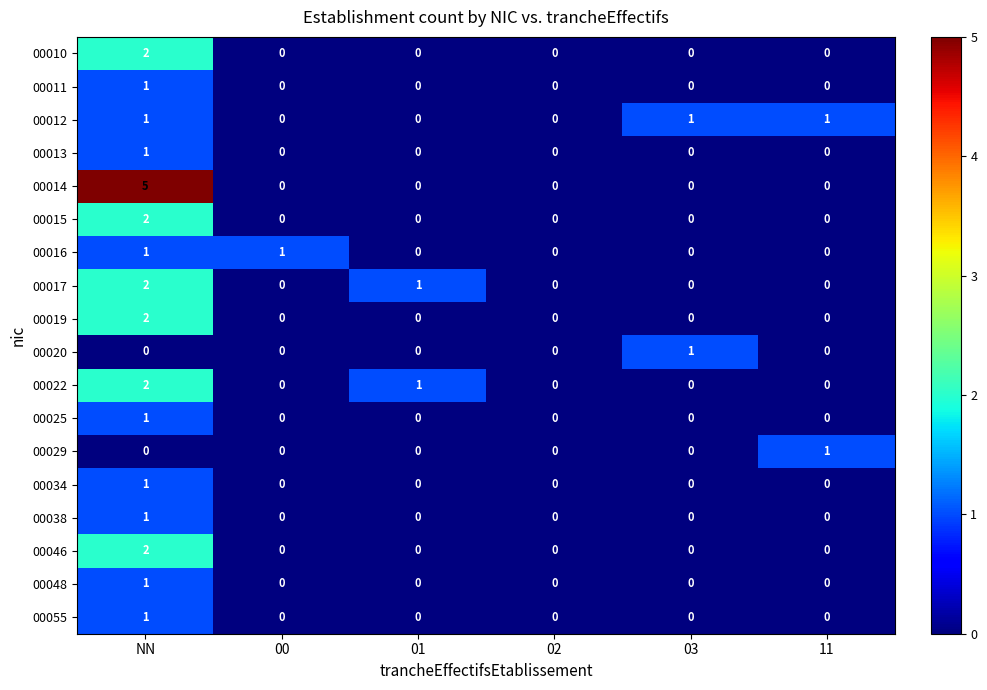

Which series has the largest total across all categories?

00014